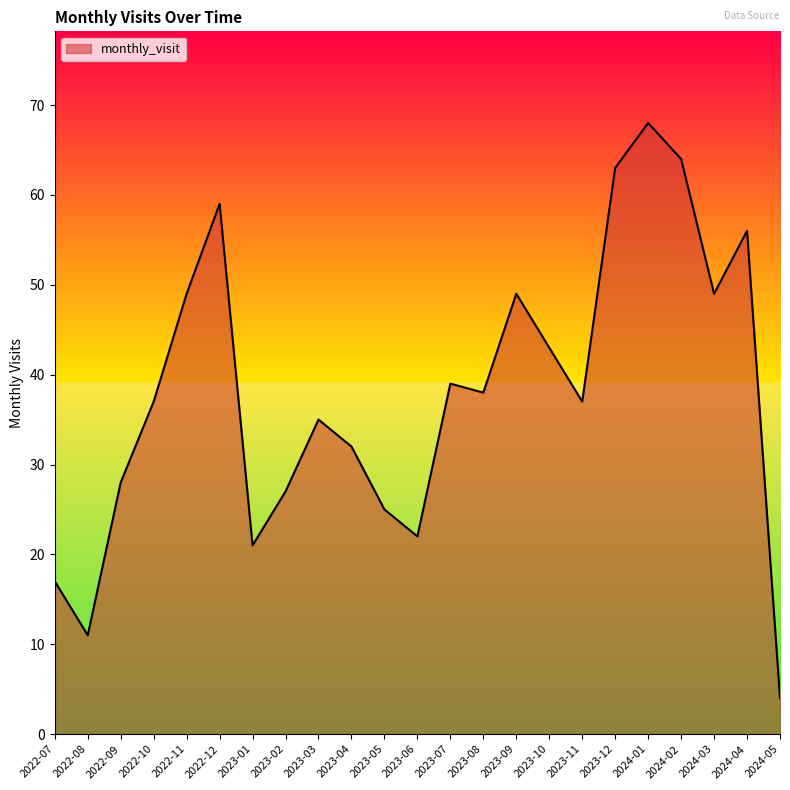

The chart shows a value of 8 at 2023-01. True or false?

False